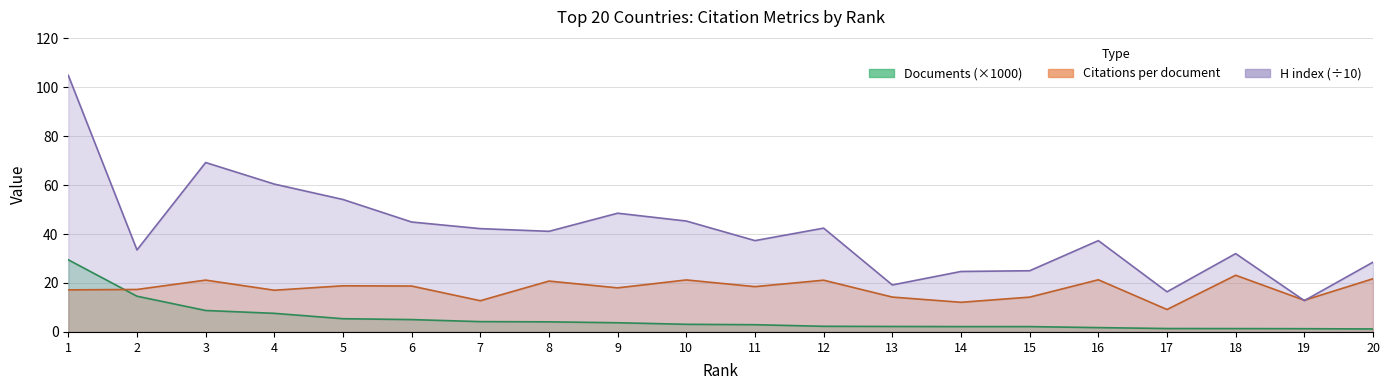

Reading right to left, extract all data points from this chart.

Citations per document: 20=21.7	19=12.9	18=23.2	17=9.2	16=21.3	15=14.2	14=12.1	13=14.2	12=21.1	11=18.5	10=21.2	9=18.0	8=20.8	7=12.8	6=18.8	5=18.9	4=17.0	3=21.2	2=17.4	1=17.2
H index (scaled): 20=28.5	19=12.8	18=32.0	17=16.4	16=37.3	15=25.0	14=24.7	13=19.2	12=42.4	11=37.3	10=45.3	9=48.5	8=41.1	7=42.2	6=44.9	5=54.1	4=60.4	3=69.2	2=33.5	1=104.8
Documents (scaled): 20=1.2	19=1.3	18=1.4	17=1.4	16=1.8	15=2.2	14=2.2	13=2.2	12=2.3	11=3.0	10=3.1	9=3.8	8=4.1	7=4.2	6=5.0	5=5.4	4=7.6	3=8.8	2=14.6	1=29.5